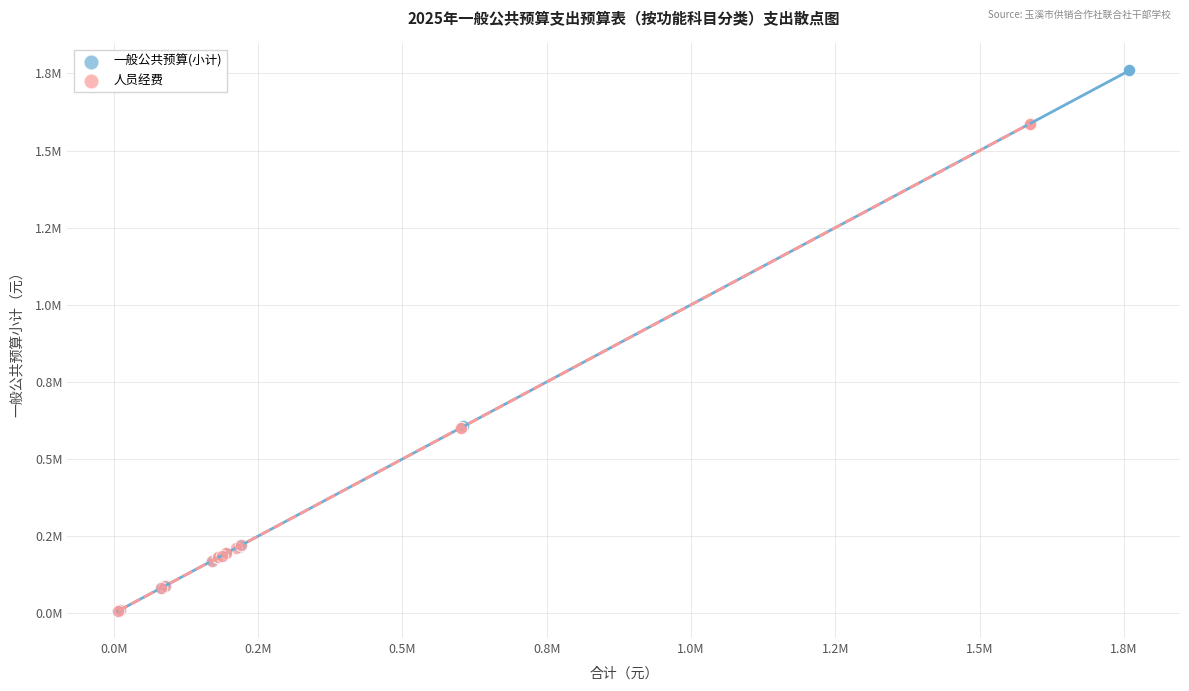

Which series has the largest Y range (max minus min)?

一般公共预算(小计)